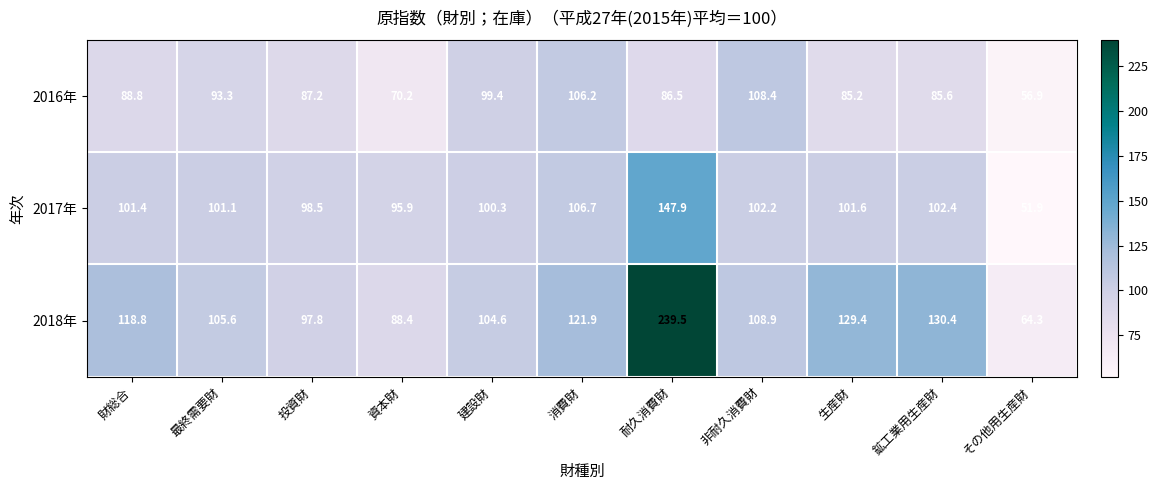

What is the difference between the maximum and minimum values in the 2016年 series?

51.5